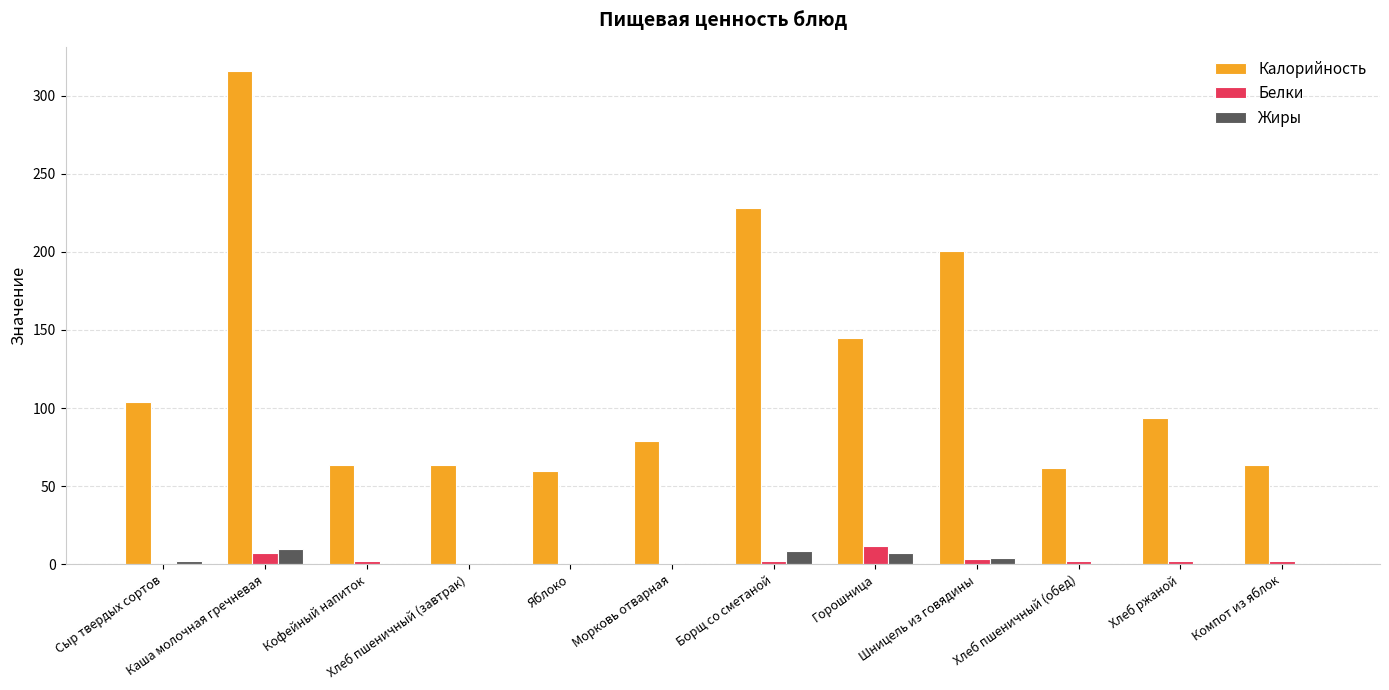

At which category is the sum across all series the highest?

Каша молочная гречневая